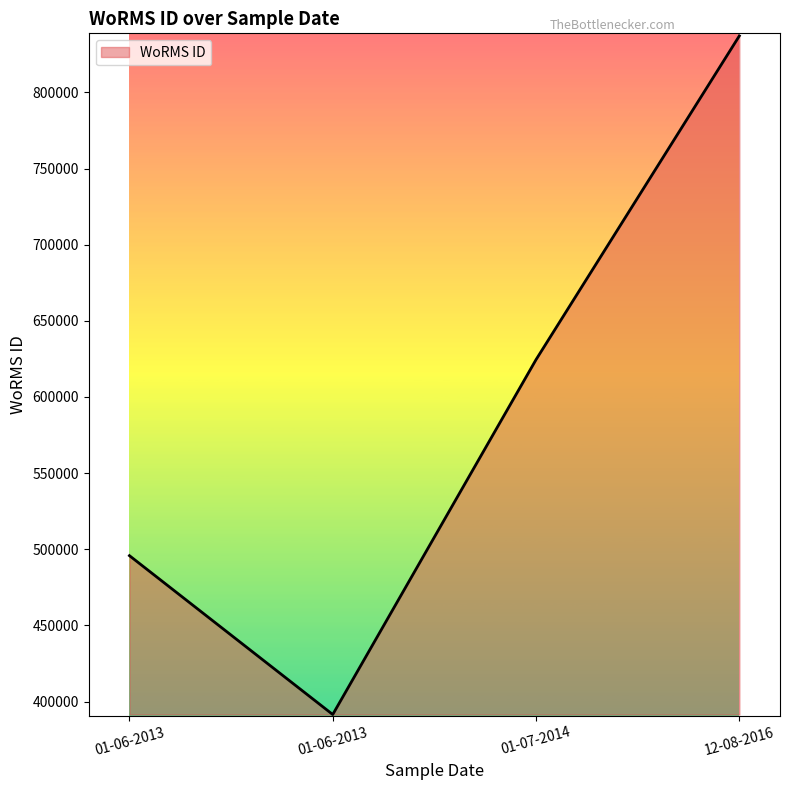

Reading left to right, extract all data points from this chart.

495804	391509	624513	837075